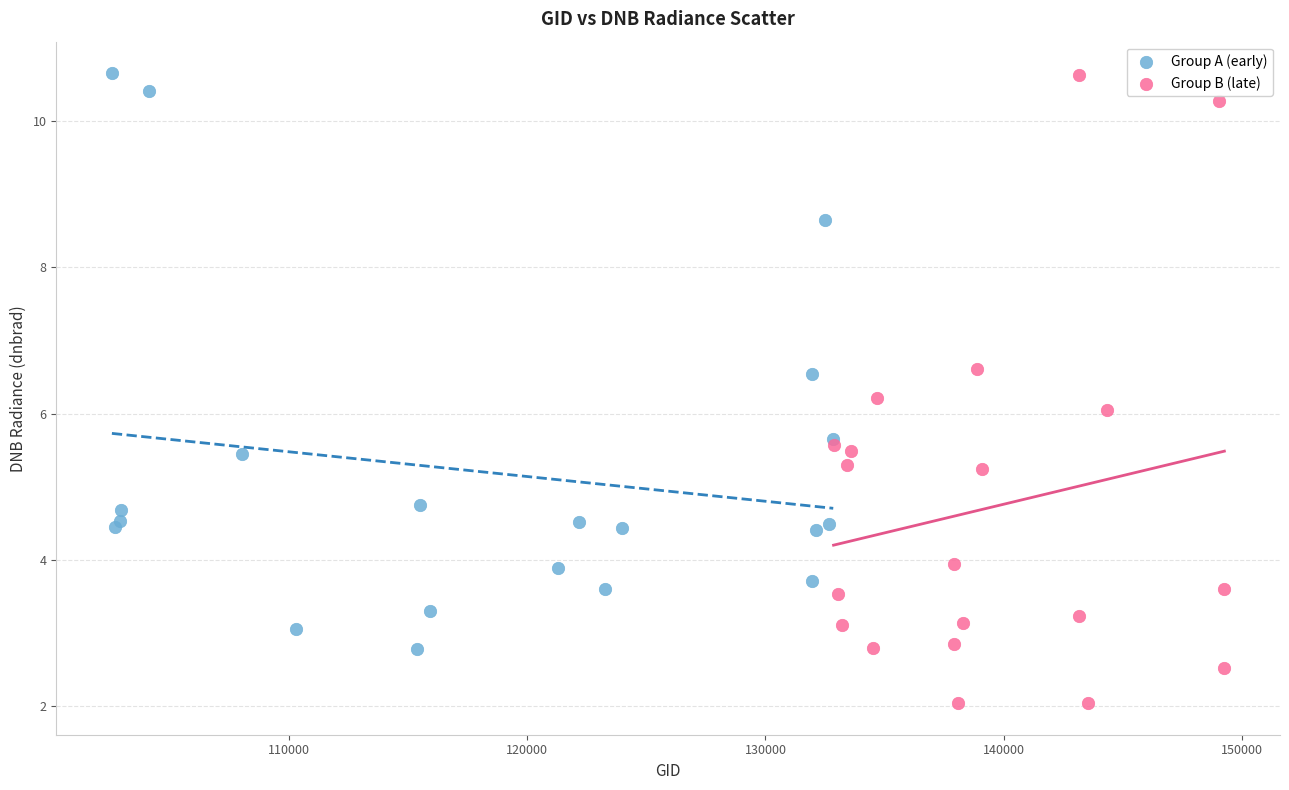

Which series has the largest Y range (max minus min)?

Group B (late)